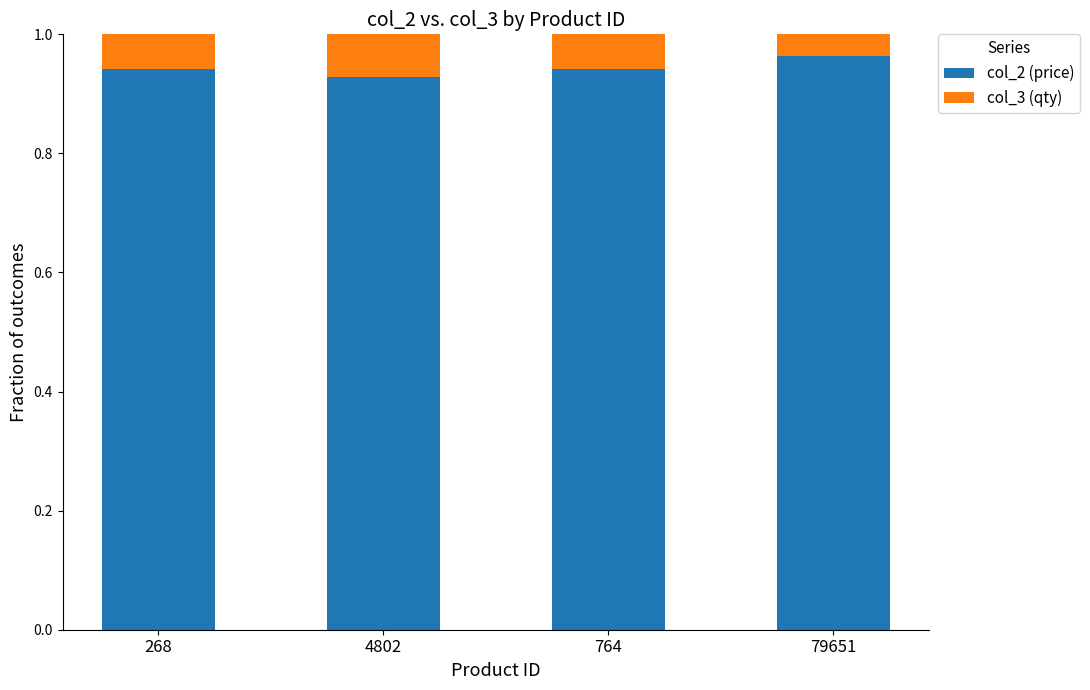

At which label does col_2 (price) reach its peak?

79651